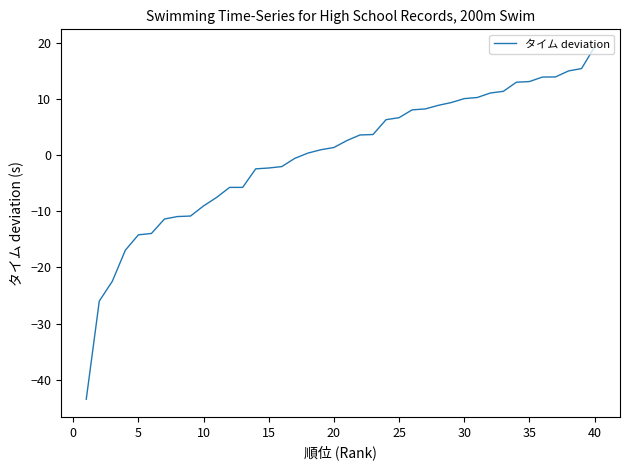

What is the difference between the second highest and minimum values?

58.9